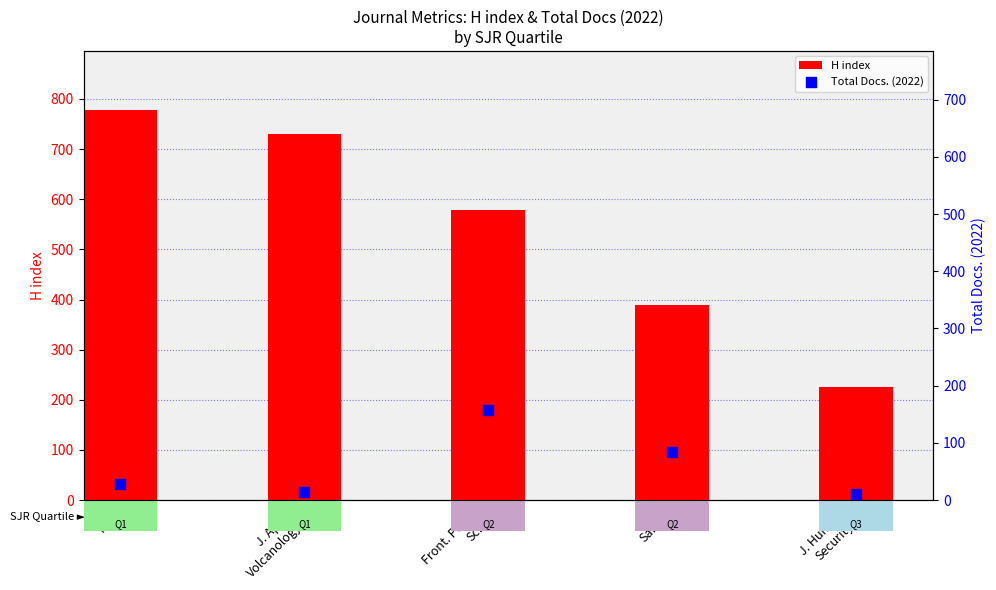

Which series has the widest spread of Y values?

H index